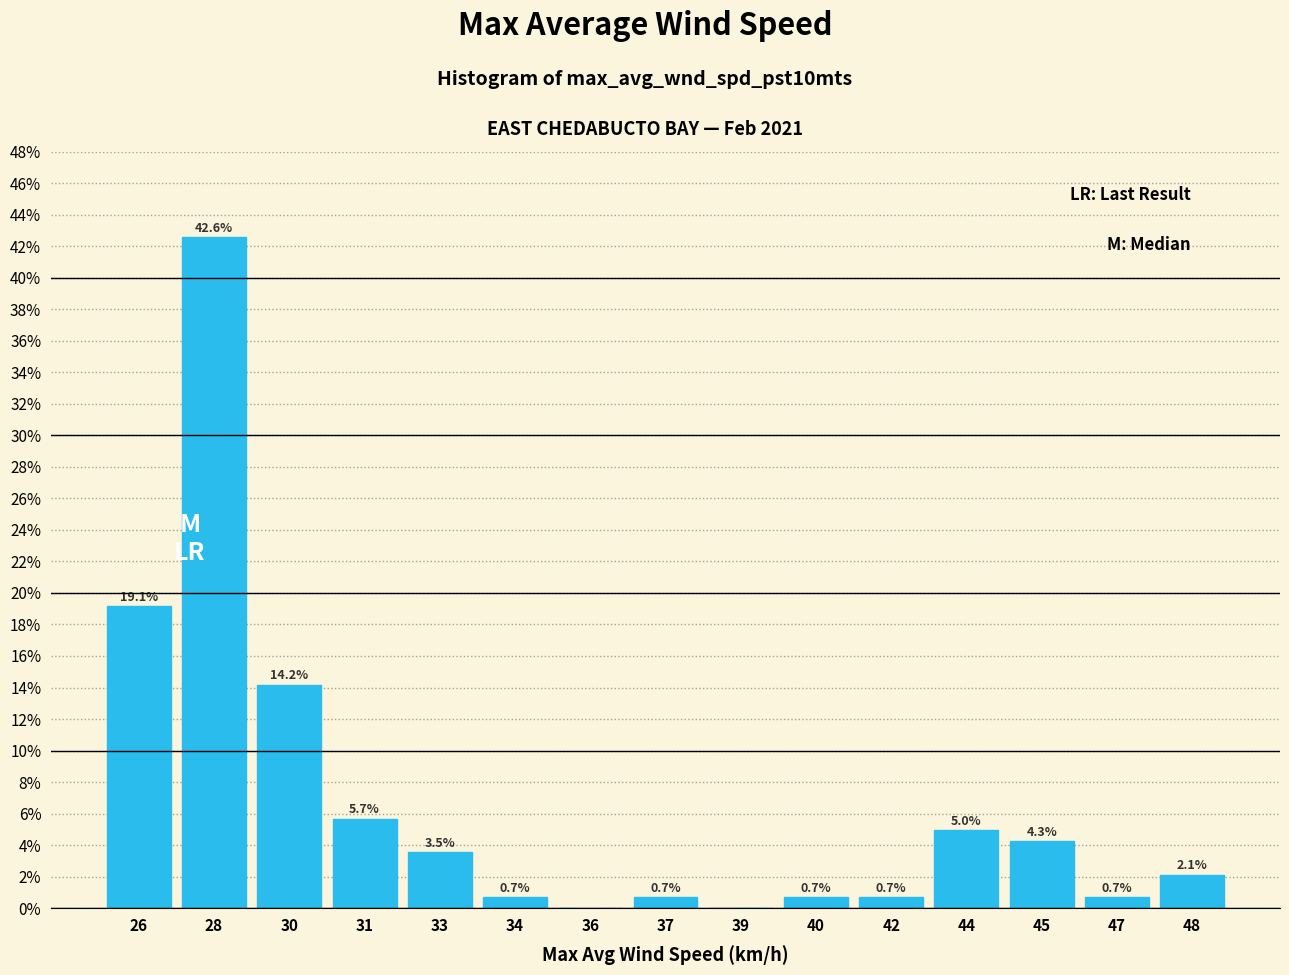

Reading left to right, list all the values displayed in this chart.

26=19.1	28=42.6	30=14.2	31=5.7	33=3.5	34=0.7	36=0.0	37=0.7	39=0.0	40=0.7	42=0.7	44=5.0	45=4.3	47=0.7	48=2.1